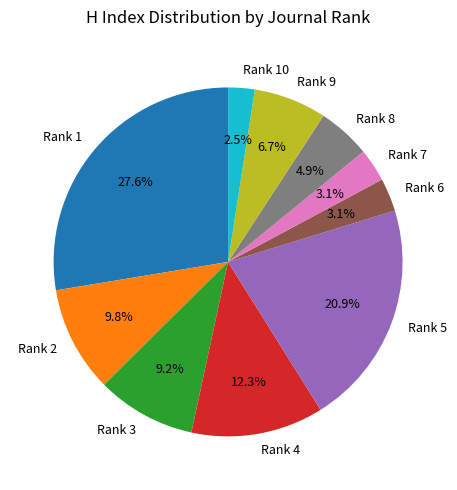

What percentage is NOT represented by Rank 4?

87.7%